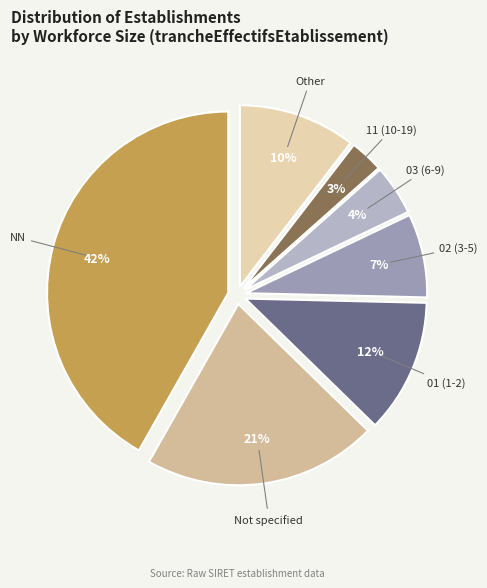

To the nearest percent, what portion does 01 (1-2) represent?

12%